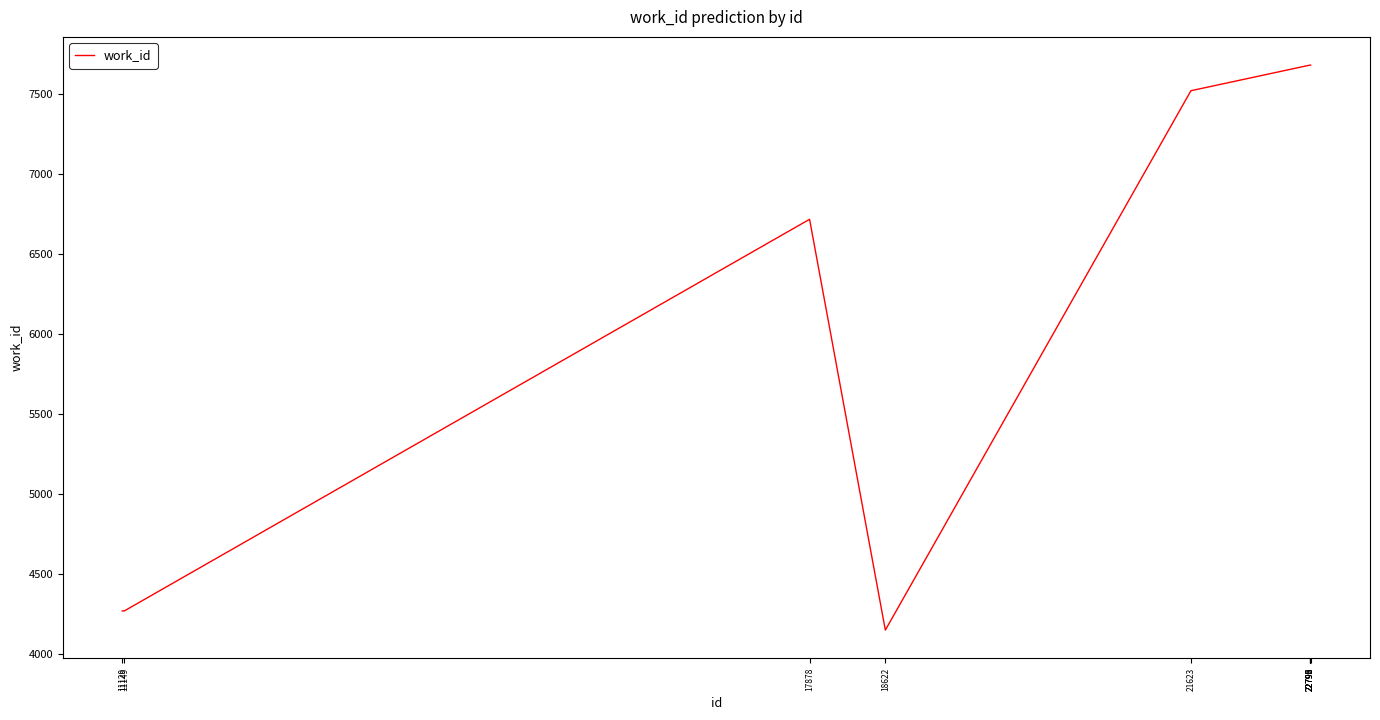

True or false: the data shows 4269 at 11129.

True